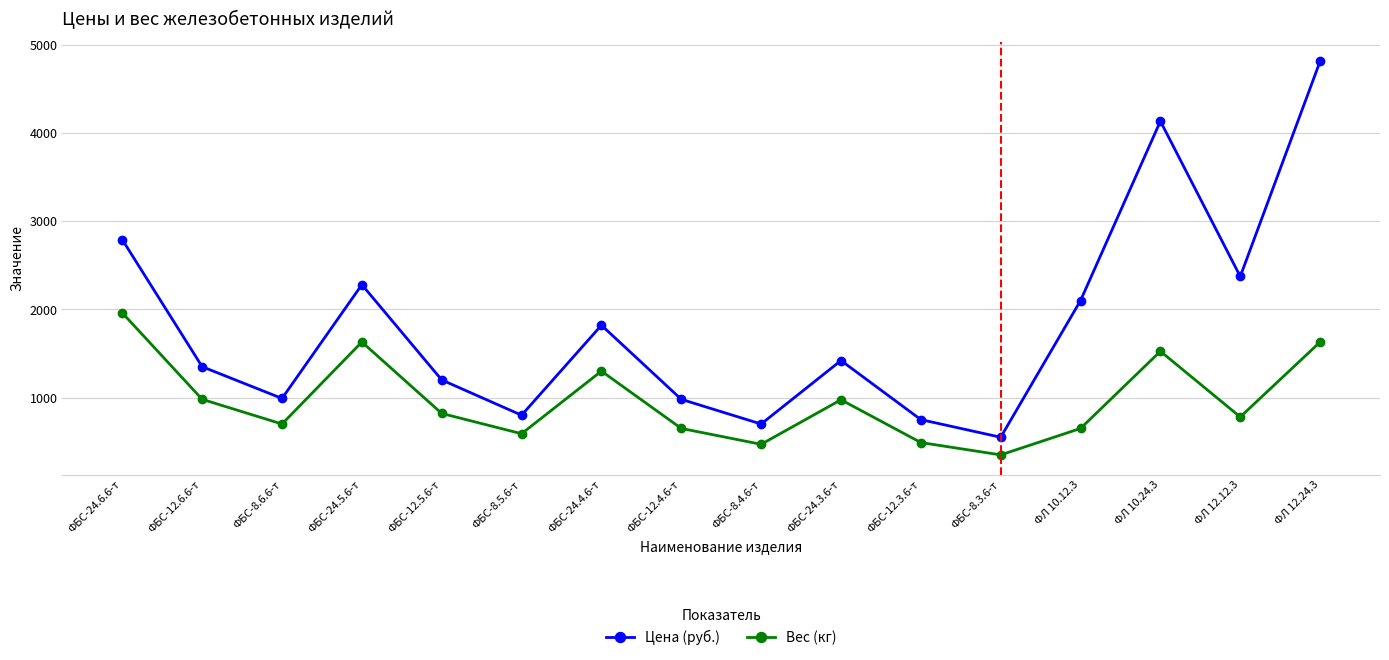

List the series in order of their overall mean, highest first.

Цена (руб.), Вес (кг)